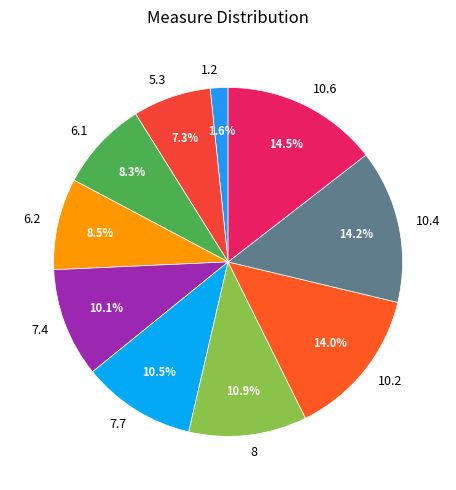

To the nearest percent, what is the difference between the 6.1 and 10.6 slice percentages?

6%